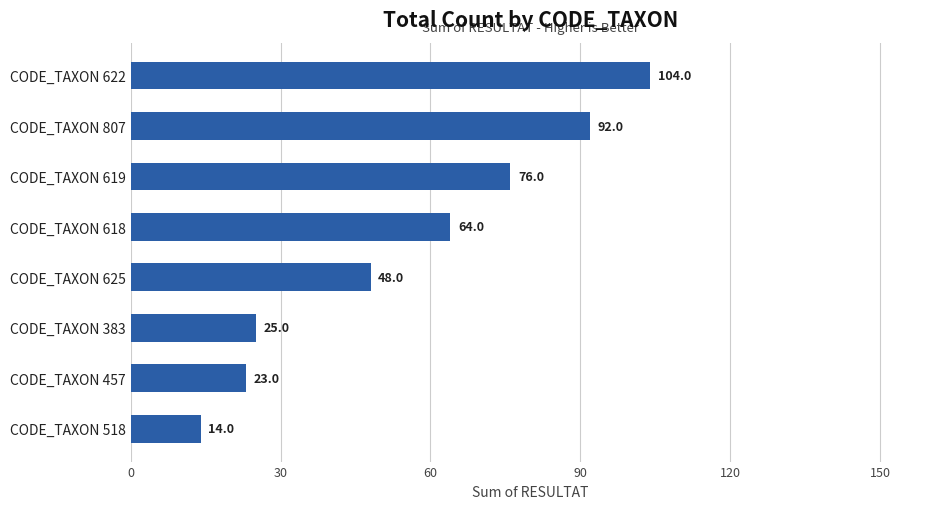

Count the number of categories in the chart.

8